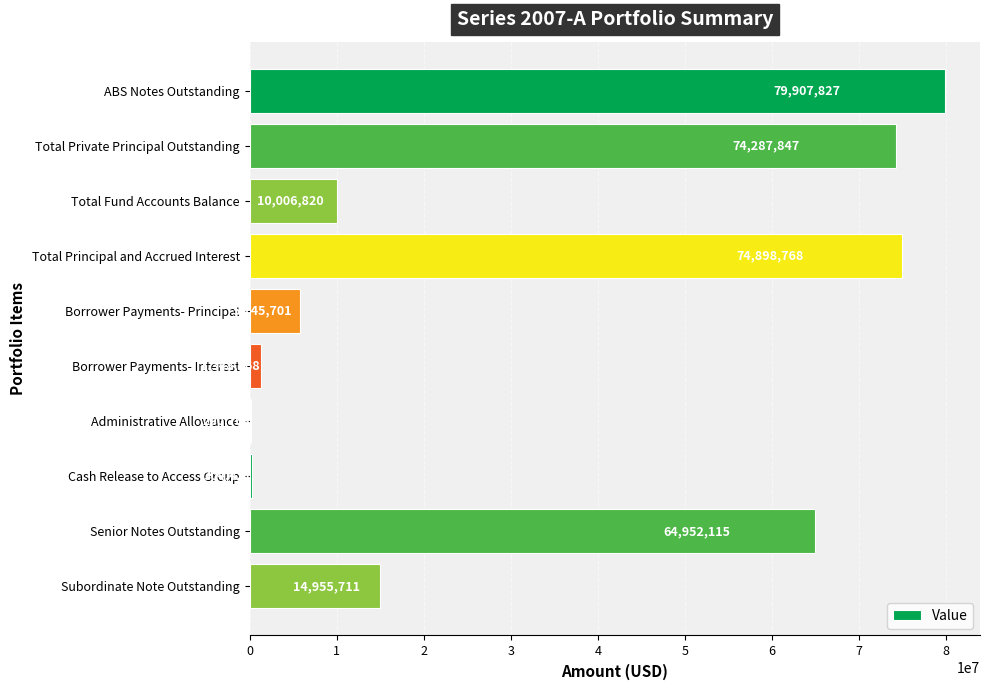

At which label is the value closest to 40054294?

Senior Notes Outstanding